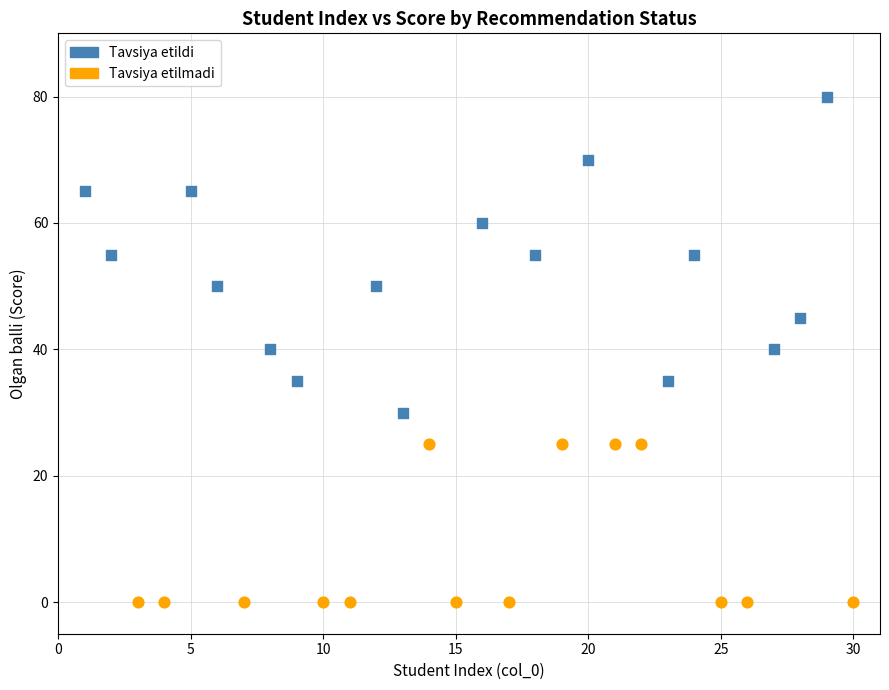

Which series contains the highest Y value?

Tavsiya etildi